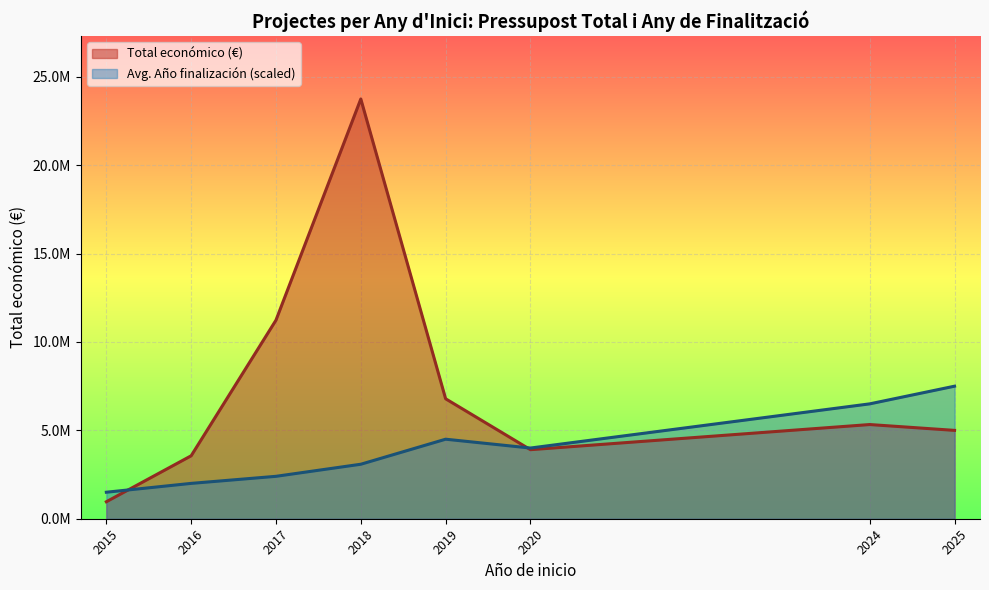

Rank the series by their average value, from highest to lowest.

Total económico (€) line, Avg. Año finalización line